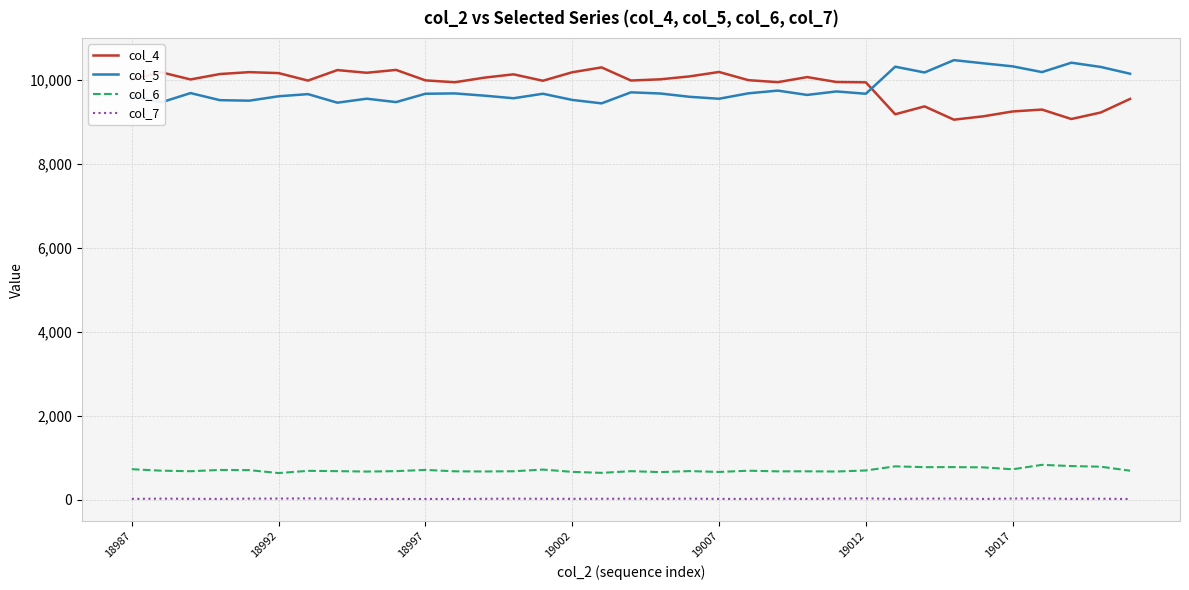

True or false: col_7 and col_4 intersect in this chart.

False